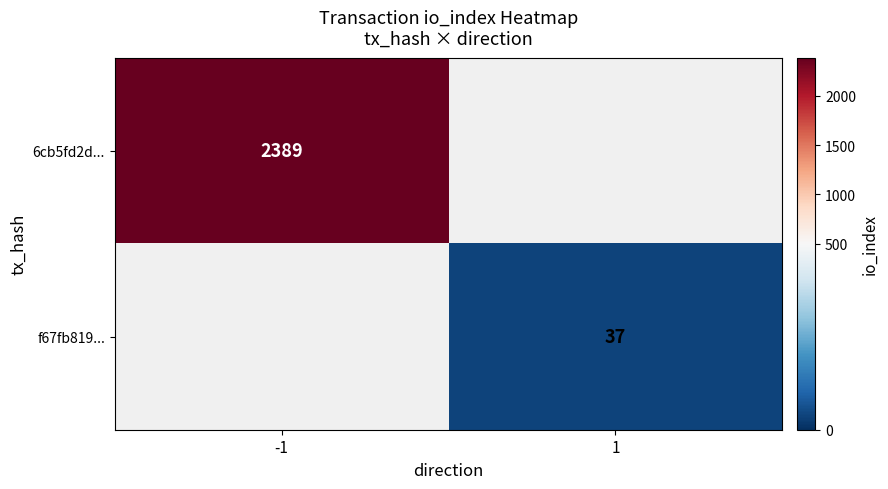

How many data points does each series have?

2